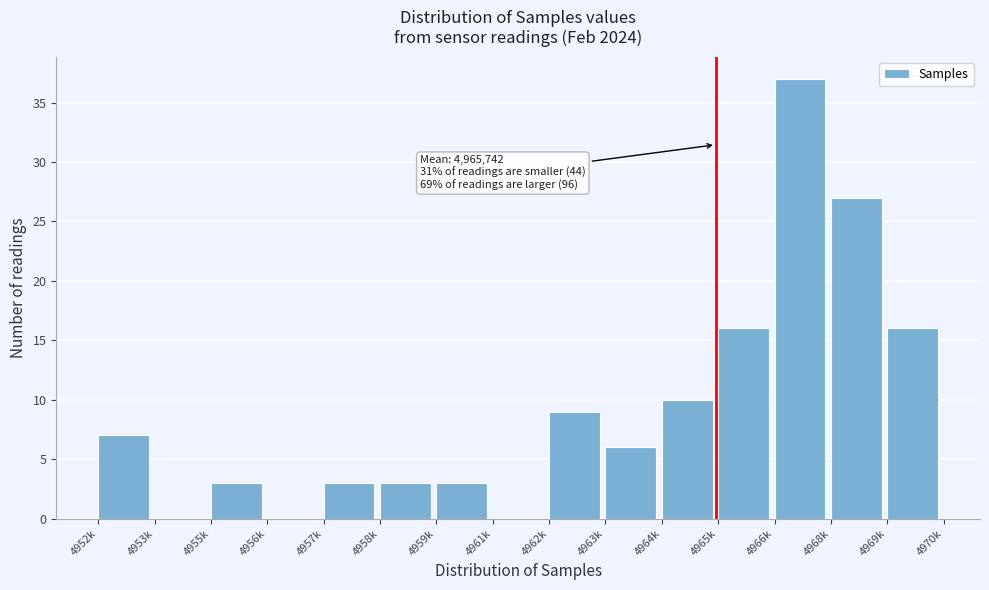

Reading left to right, list all the values displayed in this chart.

4952k=7	4953k=0	4955k=3	4956k=0	4957k=3	4958k=3	4959k=3	4961k=0	4962k=9	4963k=6	4964k=10	4965k=16	4966k=37	4968k=27	4969k=16